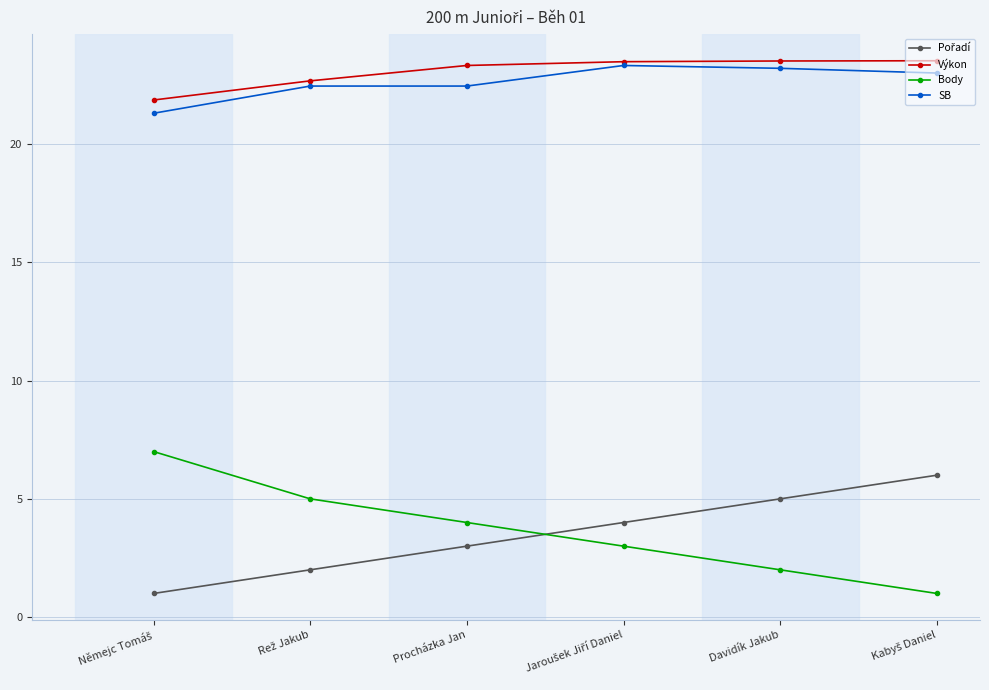

What is the total value across all series at Davidík Jakub?

53.7